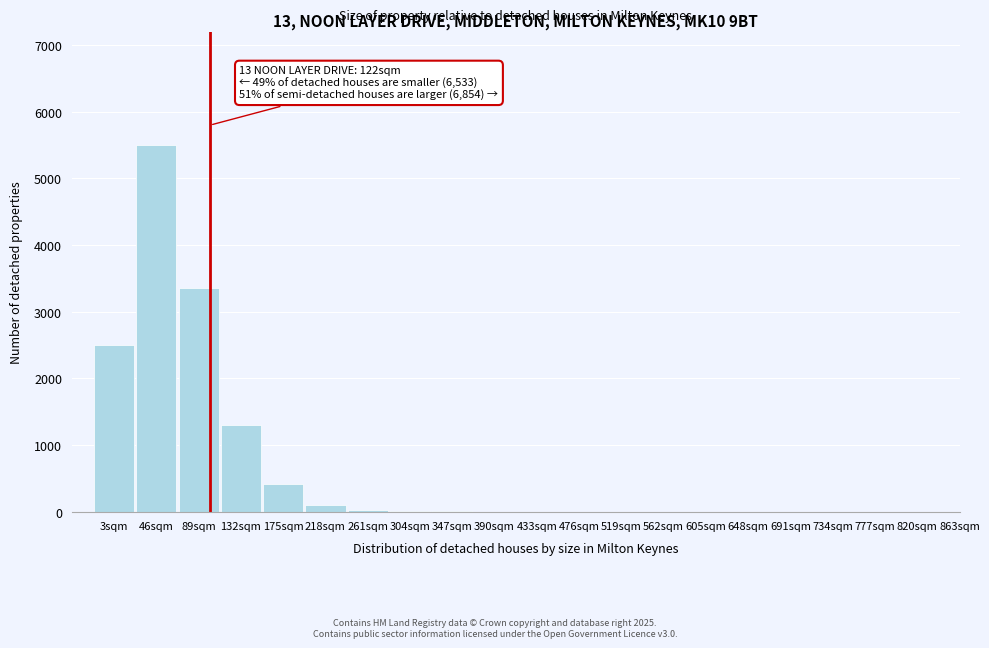

What is the sum of all values?

13226